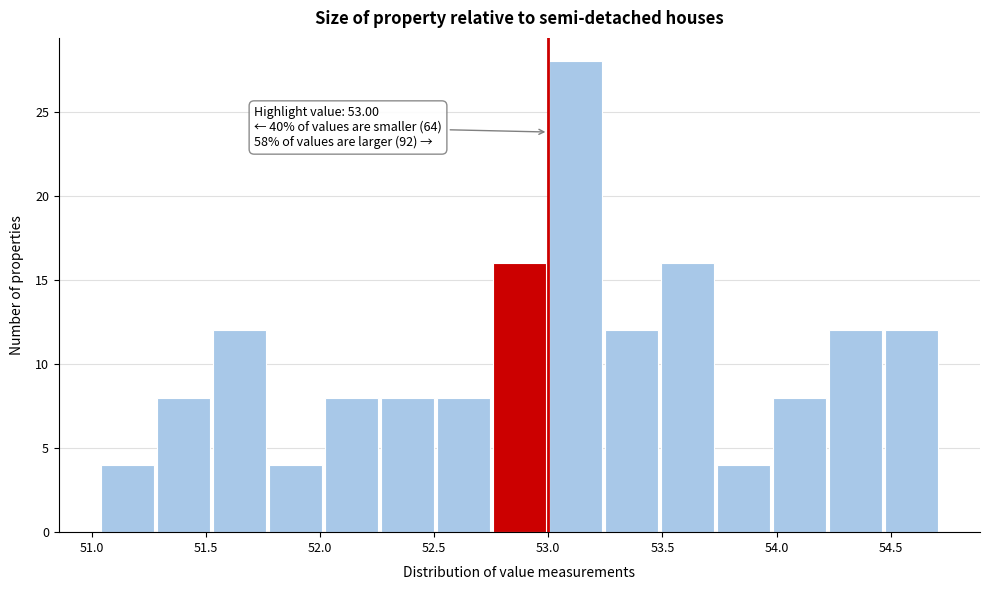

Which range on the x-axis has the tallest bar?

53.00 to 53.25